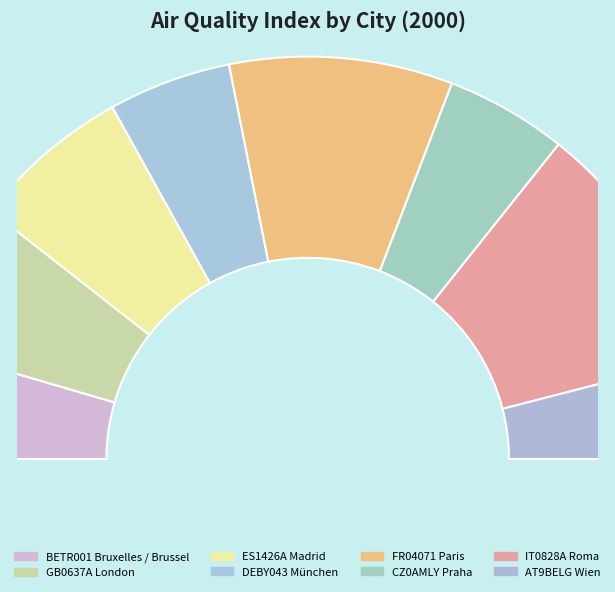

What portion of the pie excludes AT9BELG Wien?

92.0%